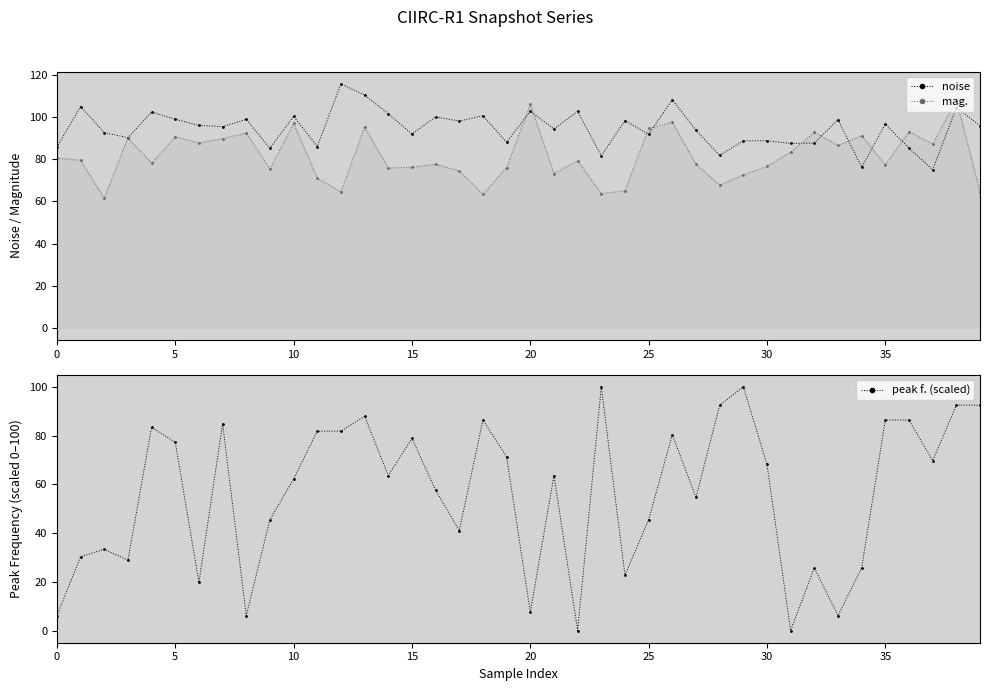

What is the maximum value shown in the chart?

115.9